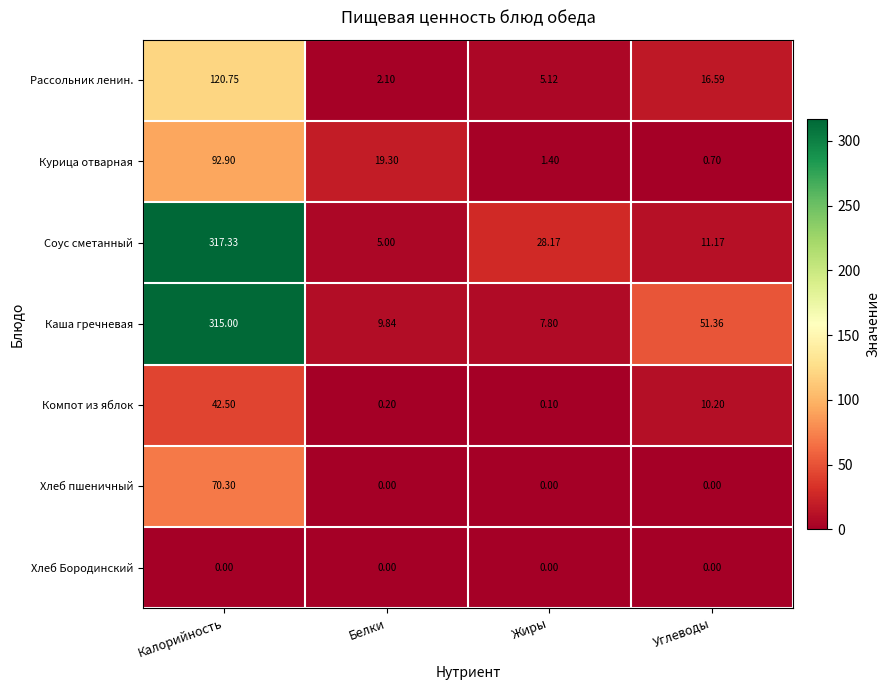

Which series has the largest range (max minus min)?

Соус сметанный